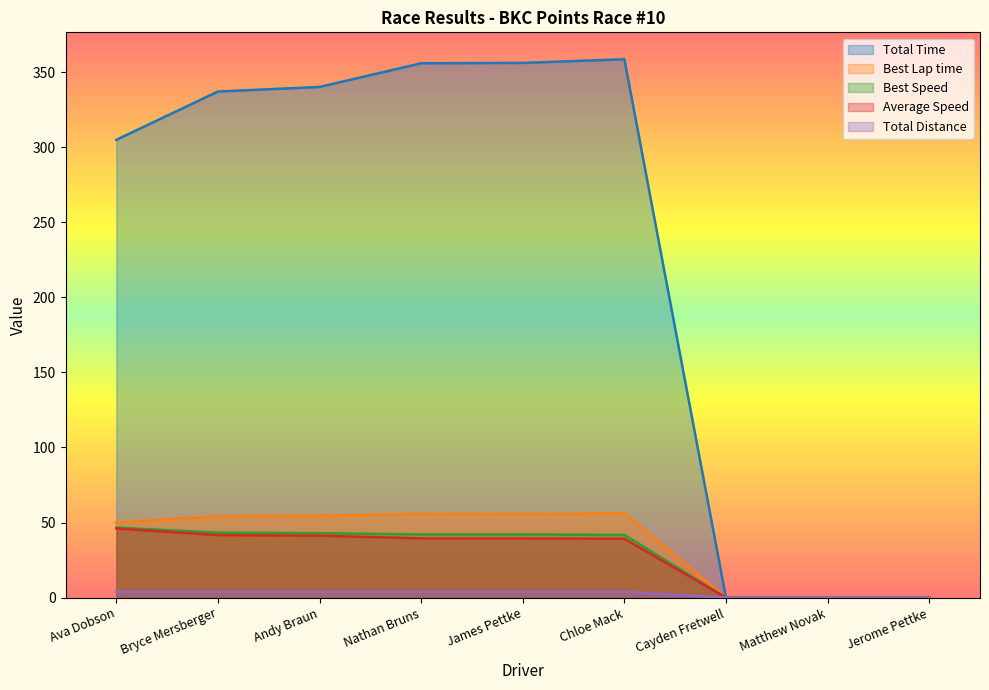

True or false: Average Speed and Best Lap time intersect in this chart.

False